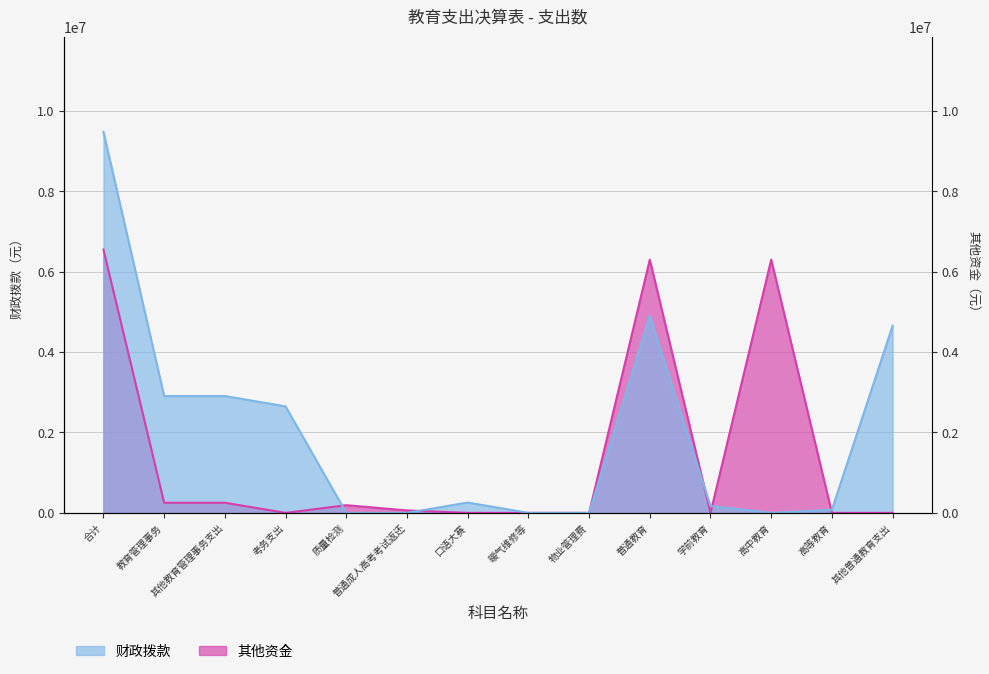

What is the label of the 7th point from the left?

口语大赛